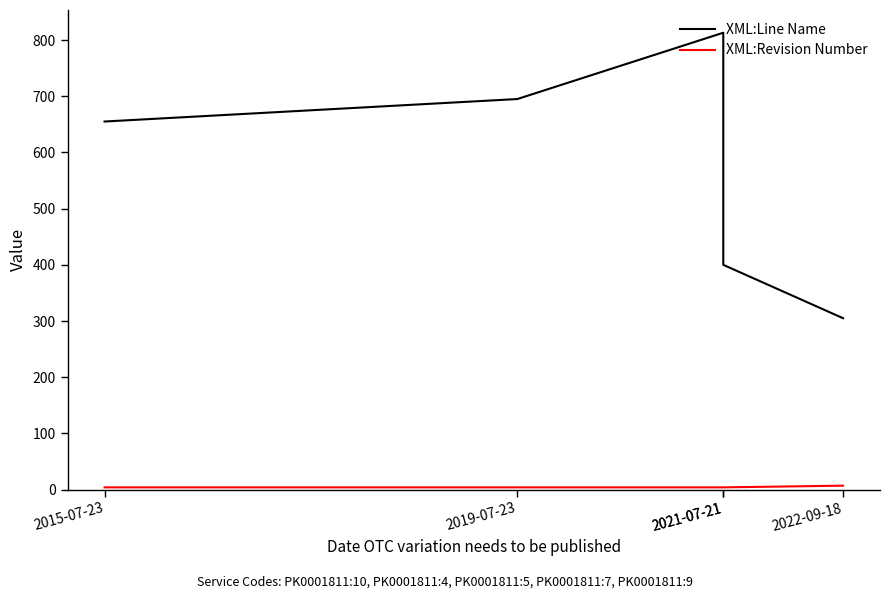

Which series has the largest total across all categories?

XML:Line Name